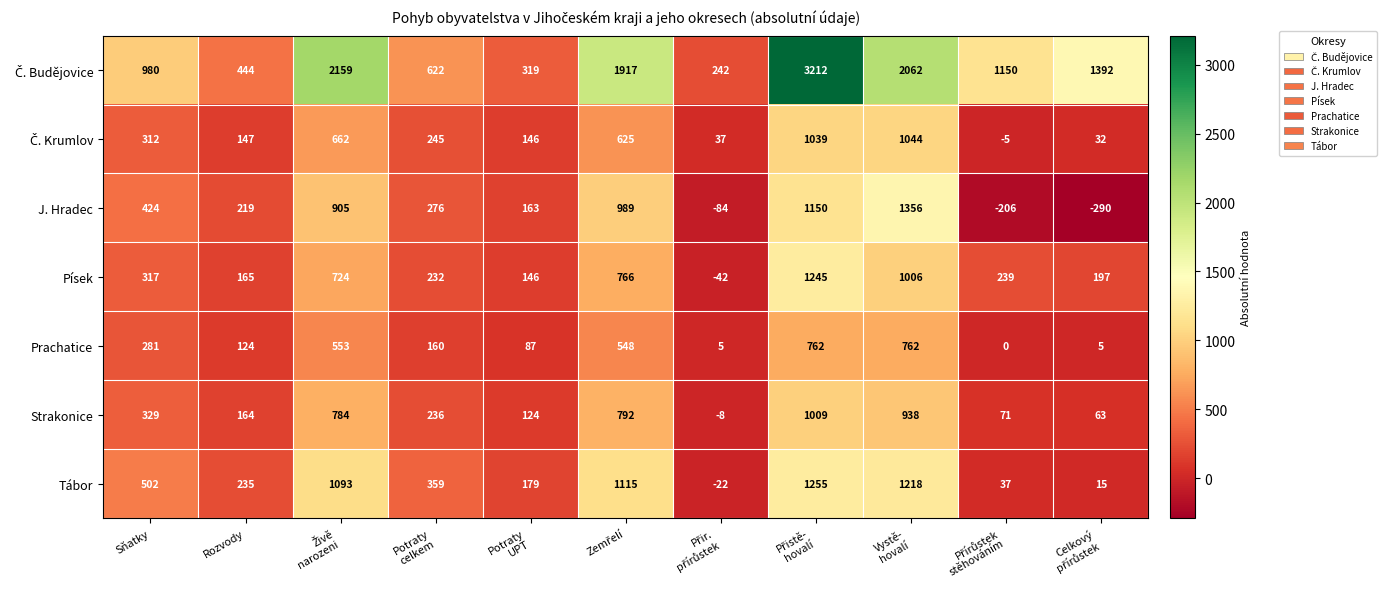

What is the sum of all Strakonice values?

4502